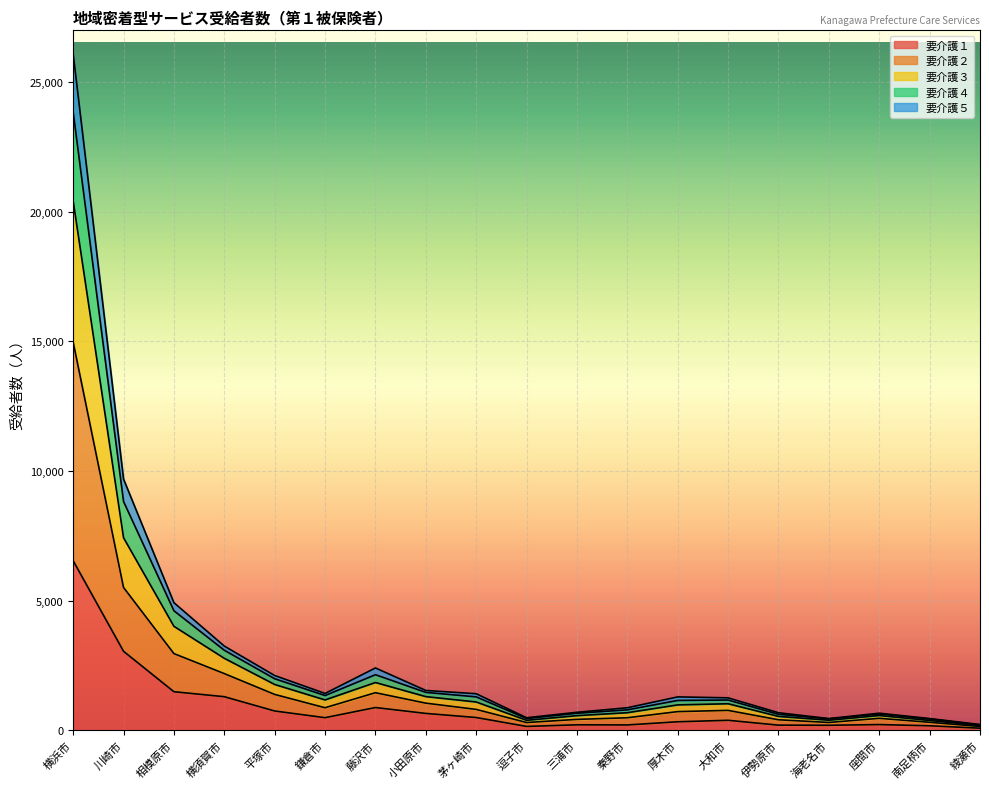

What are all the series names shown in the legend?

要介護１, 要介護２, 要介護３, 要介護４, 要介護５